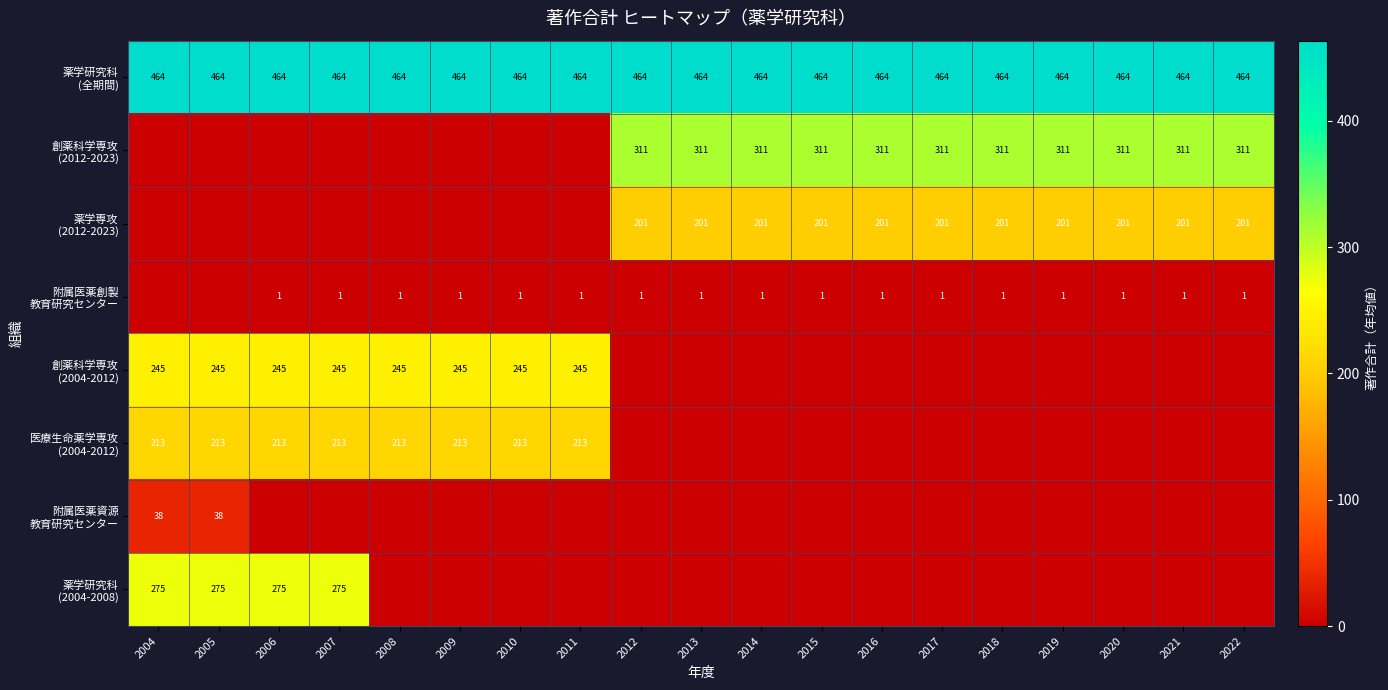

How many data points in 医療生命薬学専攻 (2004-2012) are above 0?

8